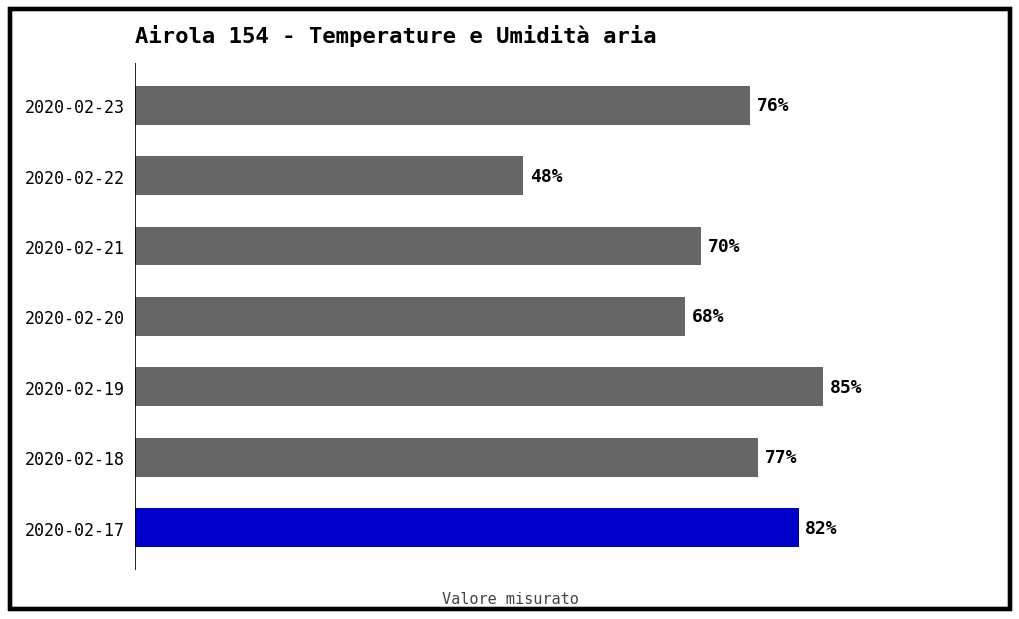

List the labels in order of value, largest first.

2020-02-19, 2020-02-17, 2020-02-18, 2020-02-23, 2020-02-21, 2020-02-20, 2020-02-22